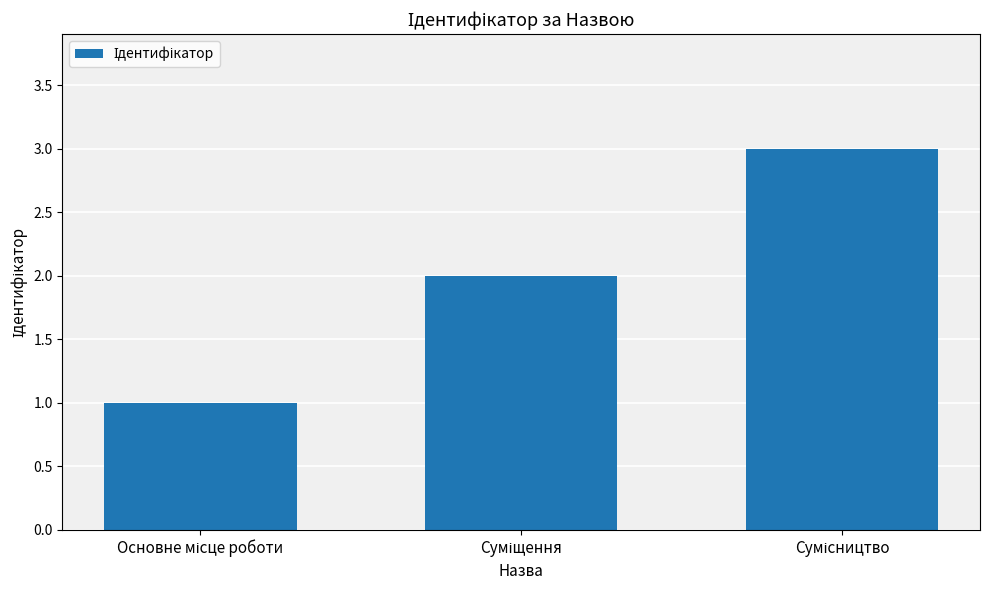

What is the sum of all values?

6